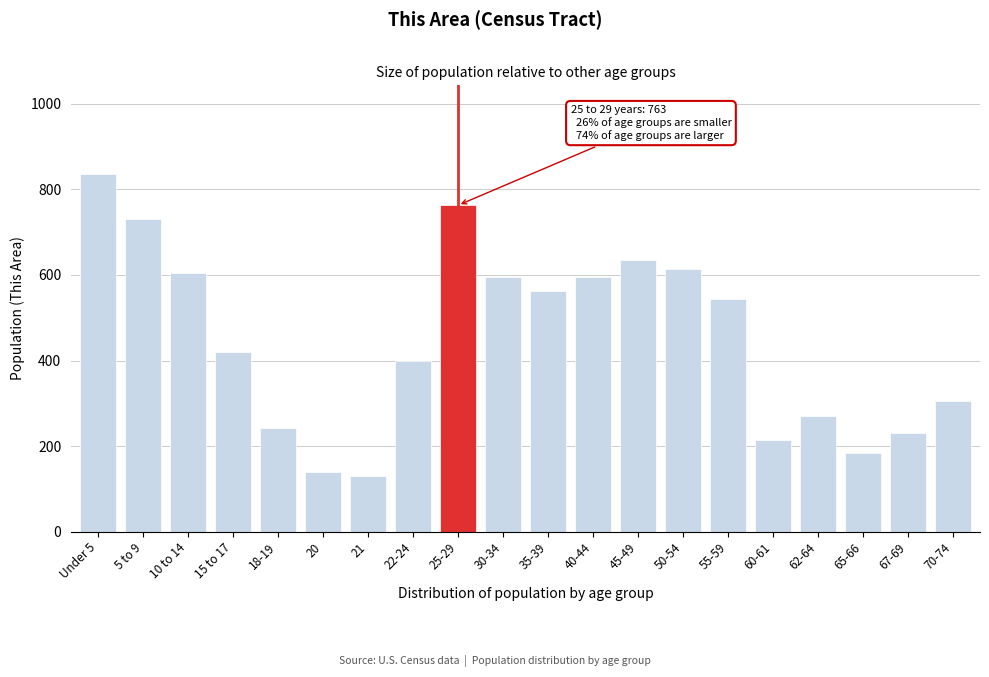

What is the label of the 13th bar from the right?

22-24